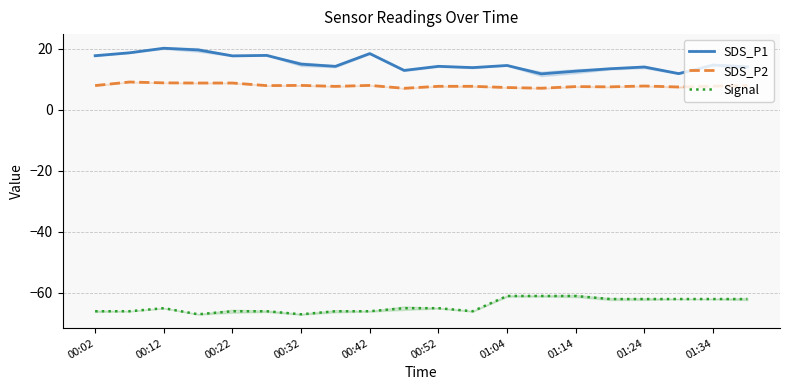

Does the chart have visible grid lines?

Yes